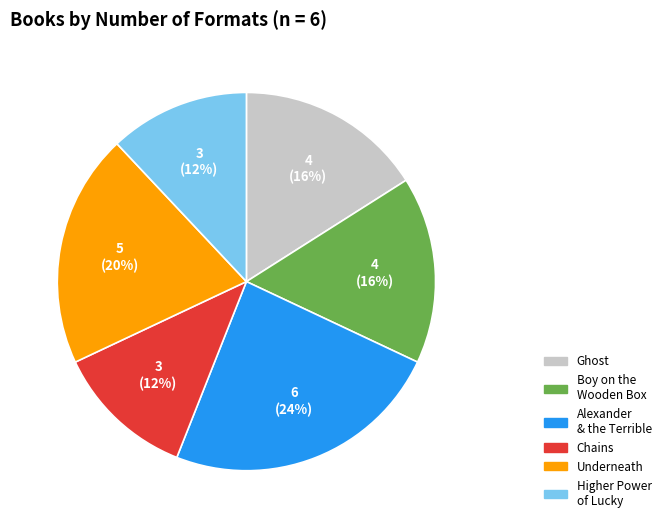

To the nearest percent, what is the difference between the largest and smallest slice percentages?

12%